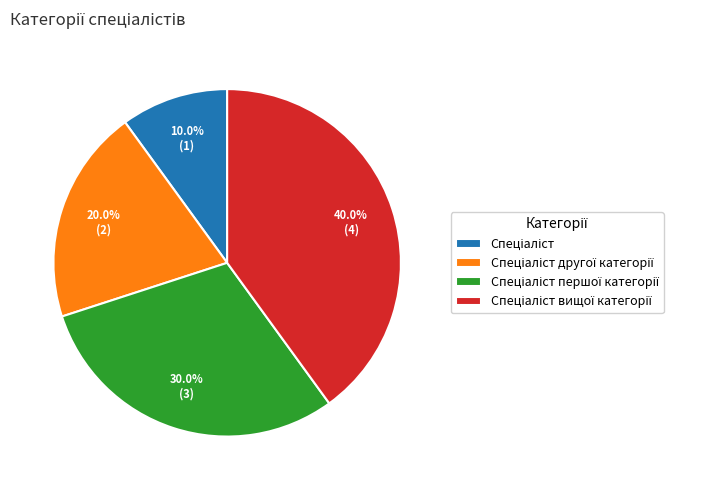

Is there any slice that represents more than half of the pie?

No